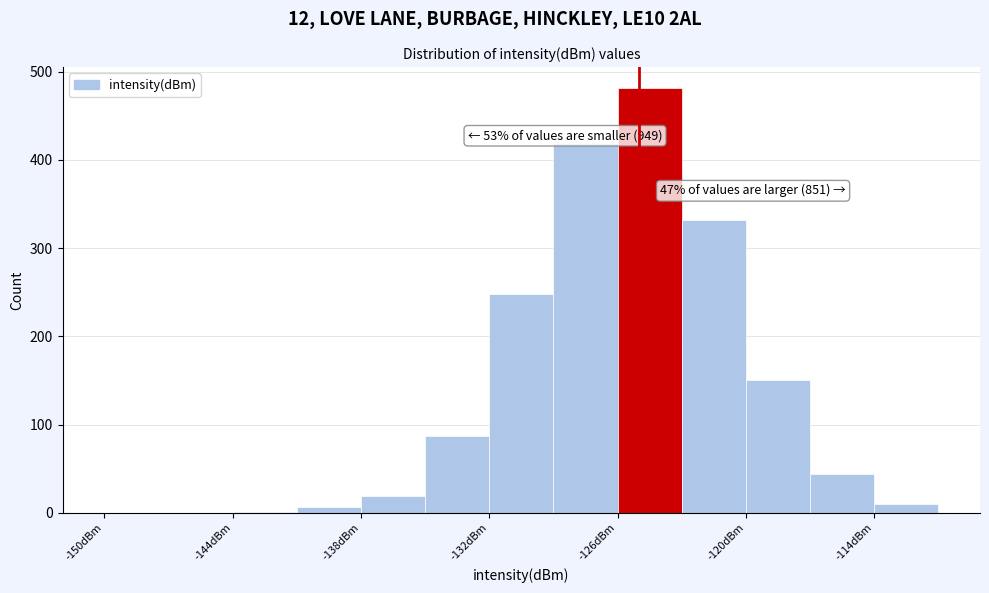

Around what value on the x-axis is the tallest bar? Give the approximate position of its centre, as read against the axis.

-124